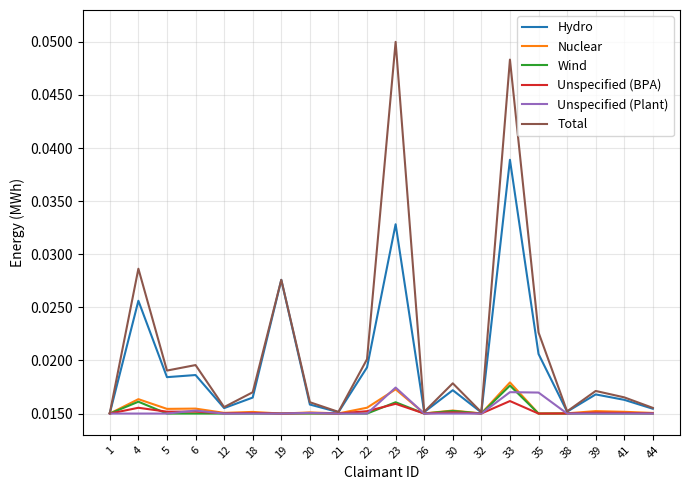

At which category is the sum across all series the highest?

33